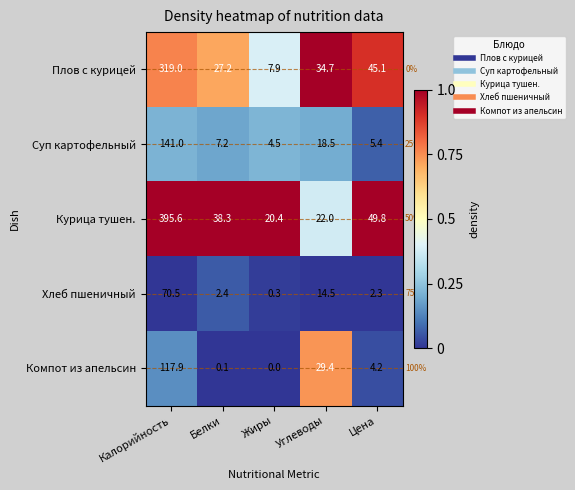

Which label corresponds to the largest value in the chart?

Калорийность